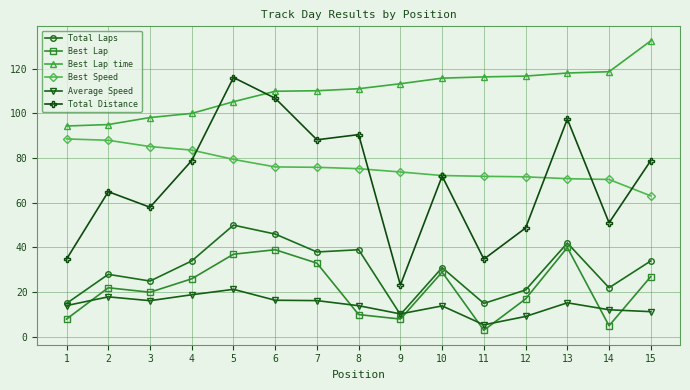

What is the value of the Best Speed point at the 6th from the left?

76.0